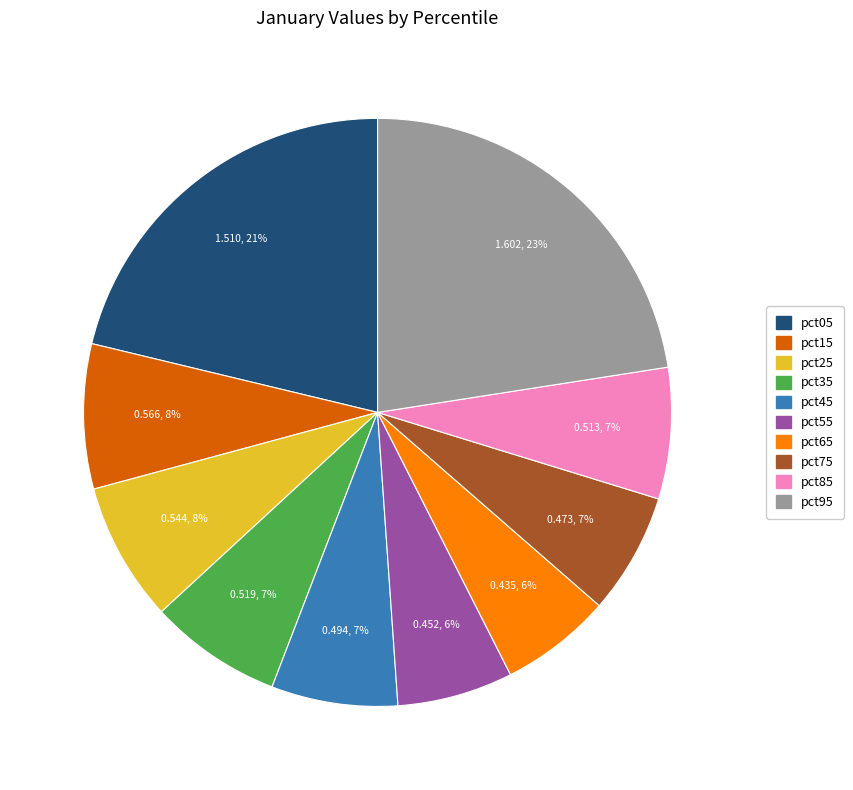

Count the number of slices in the pie.

10